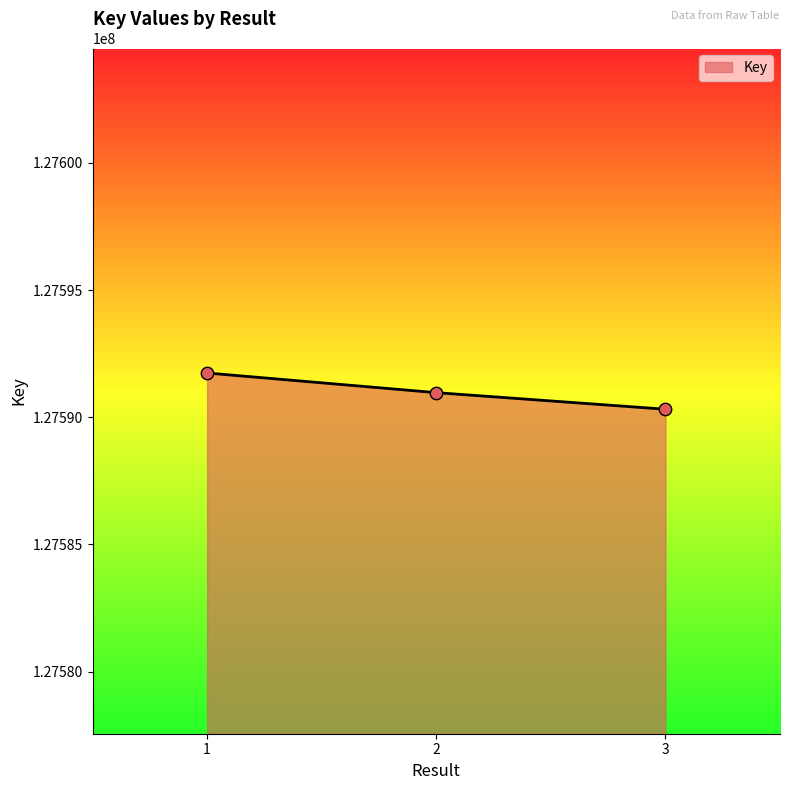

What is the ratio of the value at 1 to the value at 3?

1.0